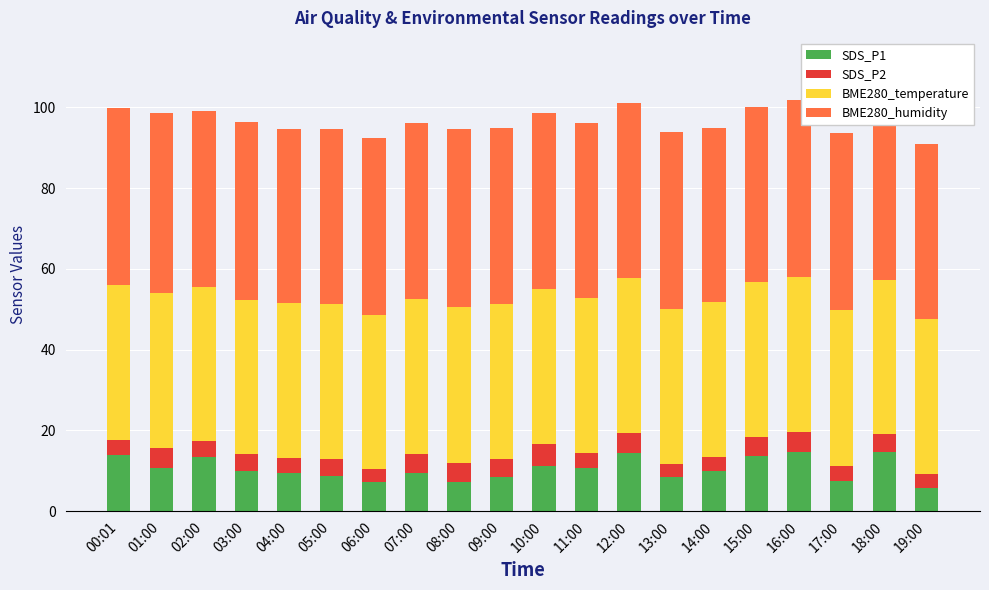

Is it true that SDS_P1 equals 2.8 at 09:00?

False